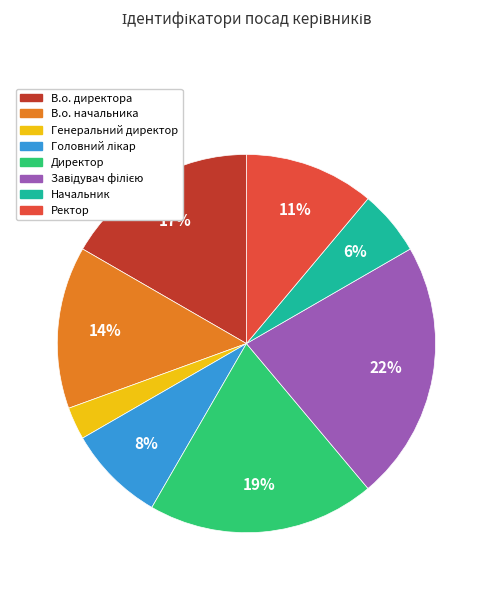

How many slices are in this pie chart?

8